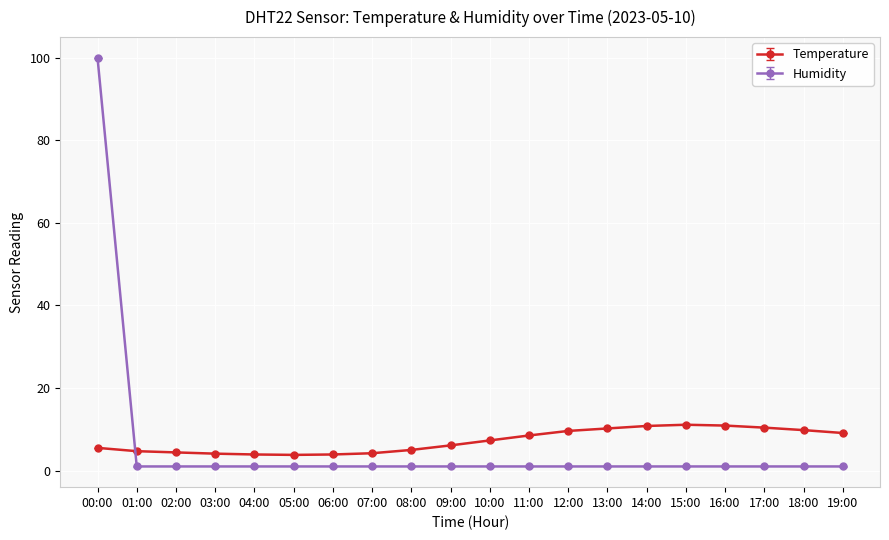

Which category has the highest value in the Humidity series?

00:00